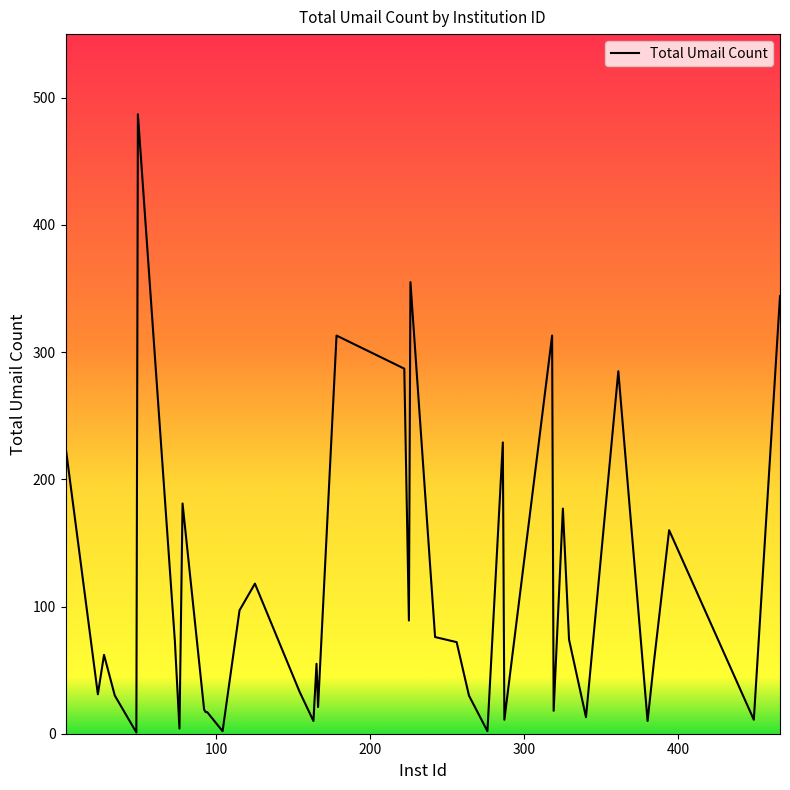

What is the difference between the maximum and minimum values?

486